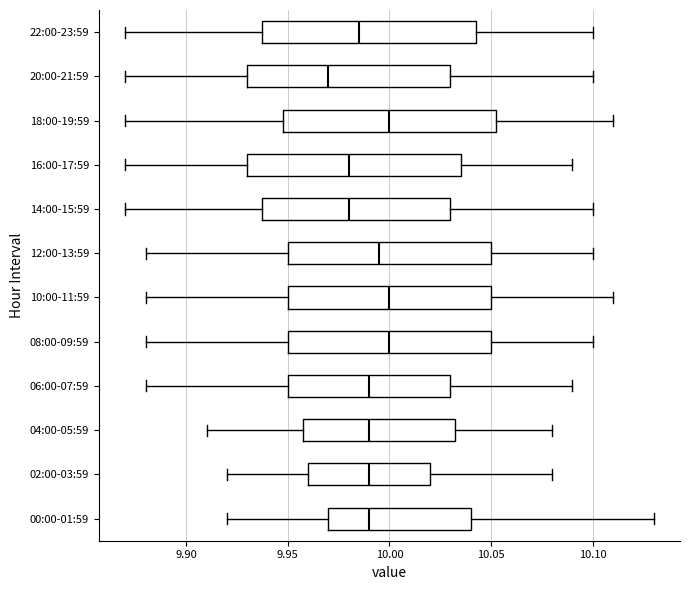

Reading bottom to top, read every box against the x-axis: the position of its median line, the range the box covers, and the ends of its whiskers. The values are not printed on the chart, so give them approximately, as read against the axis.

00:00-01:59: median 9.990, box 9.970 to 10.040, whiskers 9.920 to 10.130
02:00-03:59: median 9.990, box 9.960 to 10.020, whiskers 9.920 to 10.080
04:00-05:59: median 9.990, box 9.960 to 10.035, whiskers 9.910 to 10.080
06:00-07:59: median 9.990, box 9.950 to 10.030, whiskers 9.880 to 10.090
08:00-09:59: median 10.000, box 9.950 to 10.050, whiskers 9.880 to 10.100
10:00-11:59: median 10.000, box 9.950 to 10.050, whiskers 9.880 to 10.110
12:00-13:59: median 9.995, box 9.950 to 10.050, whiskers 9.880 to 10.100
14:00-15:59: median 9.980, box 9.940 to 10.030, whiskers 9.870 to 10.100
16:00-17:59: median 9.980, box 9.930 to 10.035, whiskers 9.870 to 10.090
18:00-19:59: median 10.000, box 9.950 to 10.055, whiskers 9.870 to 10.110
20:00-21:59: median 9.970, box 9.930 to 10.030, whiskers 9.870 to 10.100
22:00-23:59: median 9.985, box 9.940 to 10.045, whiskers 9.870 to 10.100